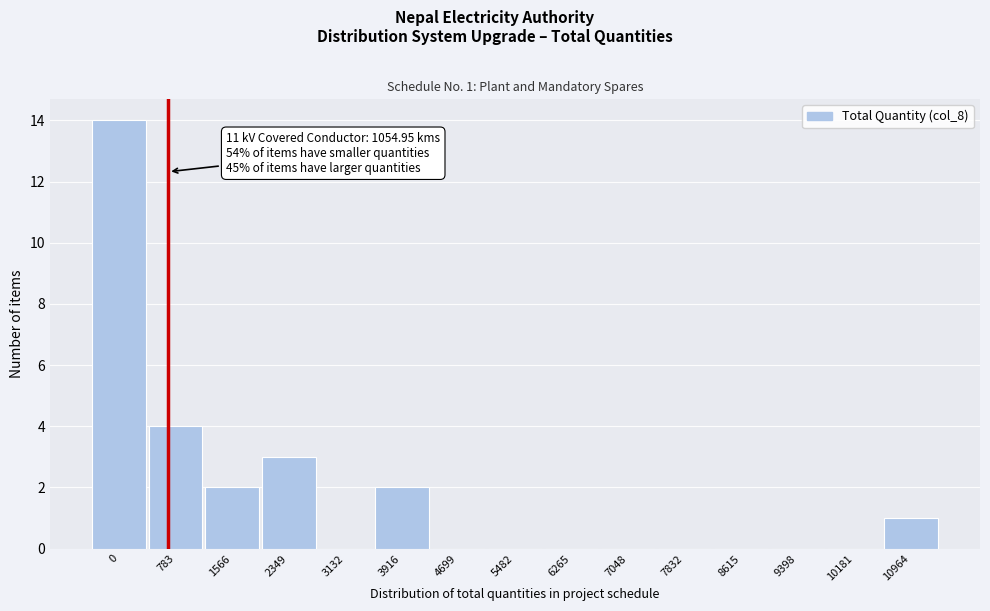

Reading left to right, what are all the values shown in this chart?

0=14	783=4	1566=2	2349=3	3132=0	3916=2	4699=0	5482=0	6265=0	7048=0	7832=0	8615=0	9398=0	10181=0	10964=1